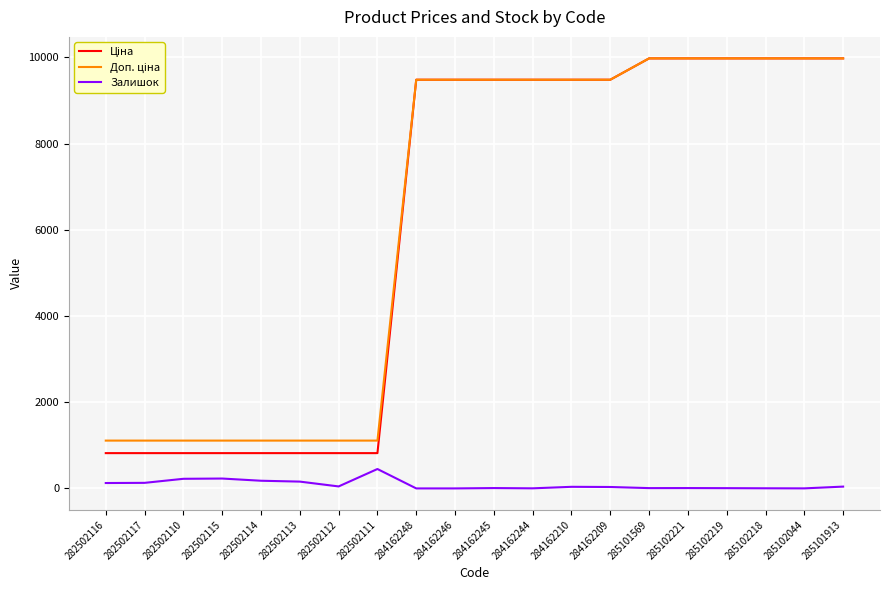

What is the highest value of the Залишок series?

450.0